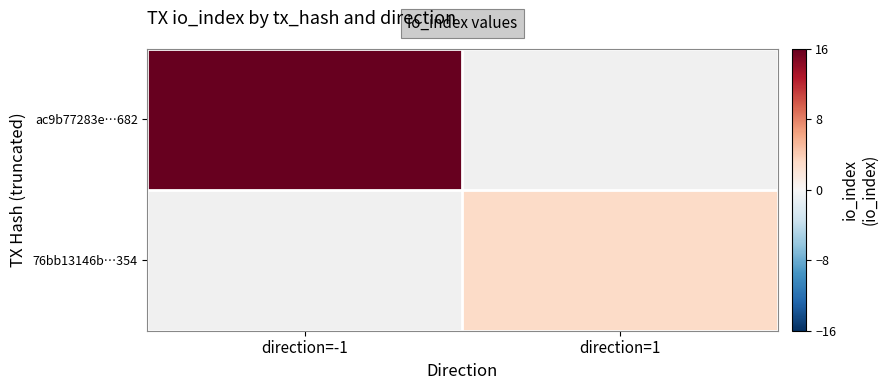

True or false: ac9b77283e…682 has a value of 16.0 at direction=-1.

True